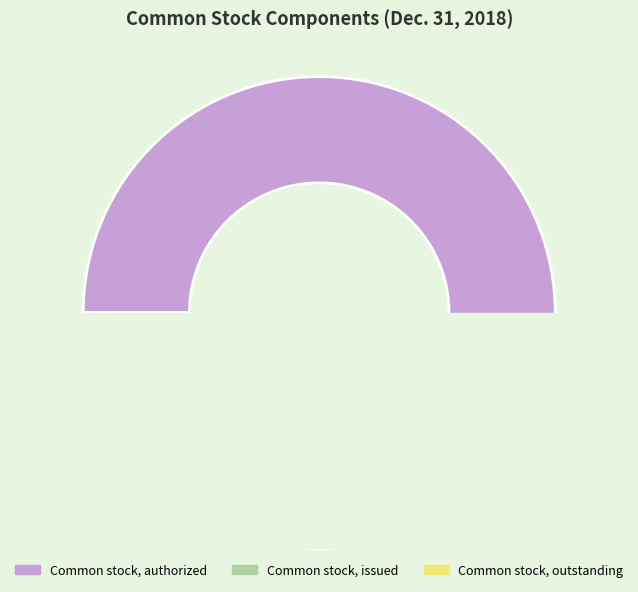

Which has a higher value, Common stock, issued (shares) or Common stock, authorized (shares)?

Common stock, authorized (shares)